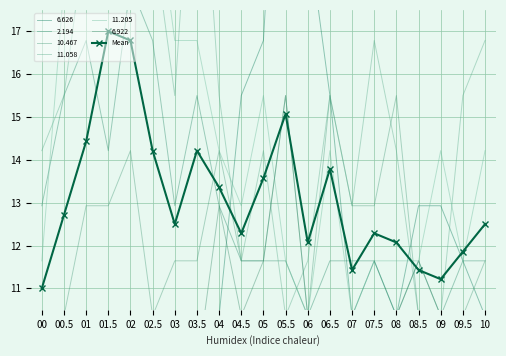

How many data points are less than 12?

5